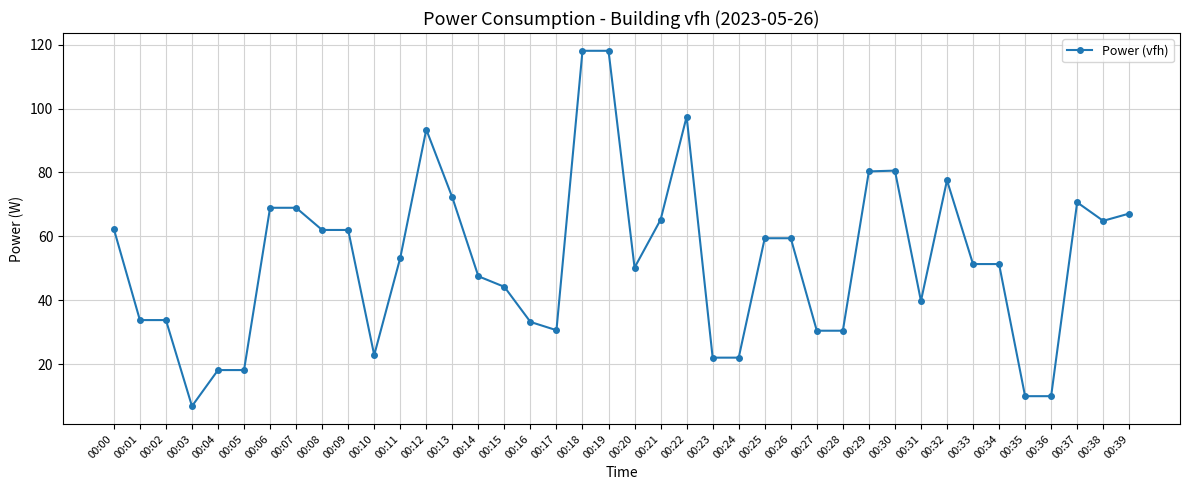

What is the smallest value displayed?

6.8